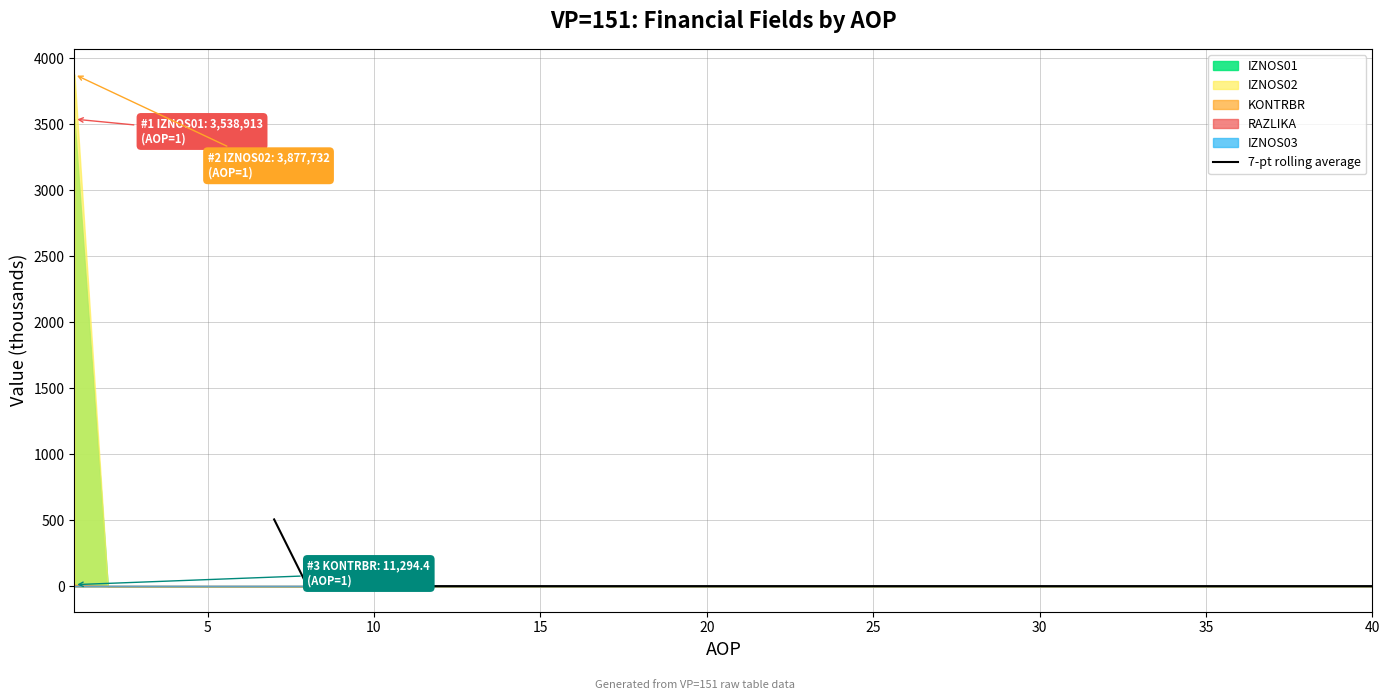

What is the highest value of the 7-pt rolling average series?

505.6